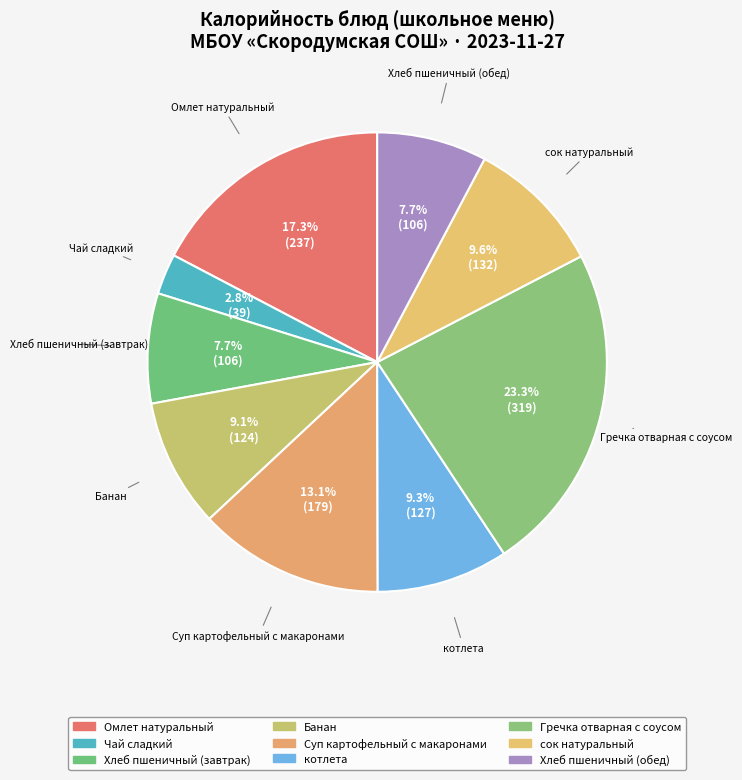

What is the change in value from Чай сладкий to Гречка отварная с соусом?

+280